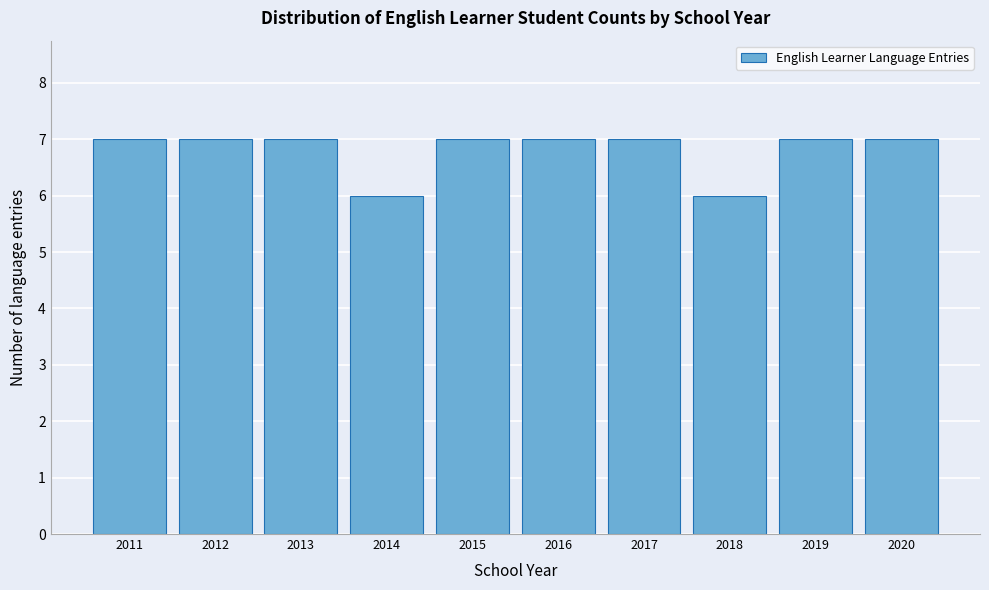

Reading left to right, transcribe all the data shown in this chart.

2011=7	2012=7	2013=7	2014=6	2015=7	2016=7	2017=7	2018=6	2019=7	2020=7